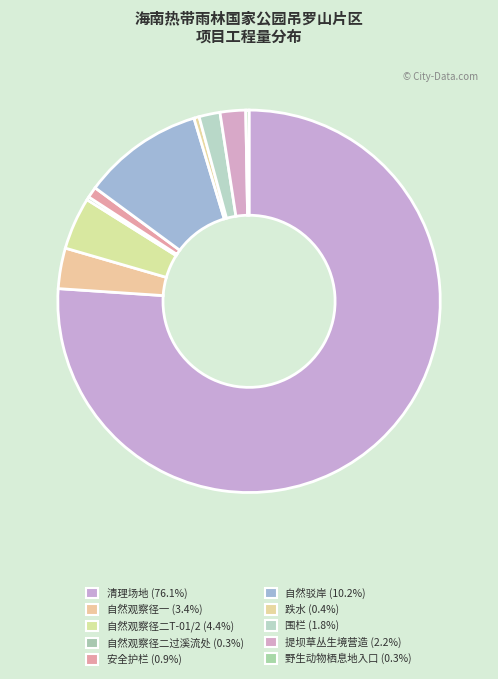

Does 自然观察径二T-01/2 represent more than half of the total?

No